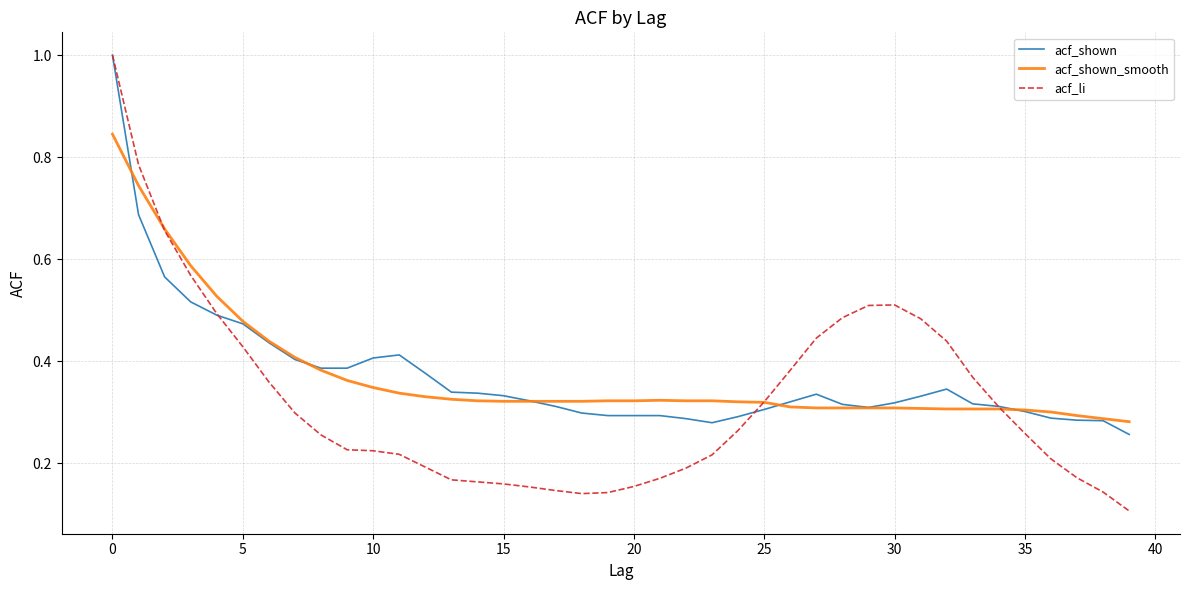

Which series has the largest range (max minus min)?

acf_li